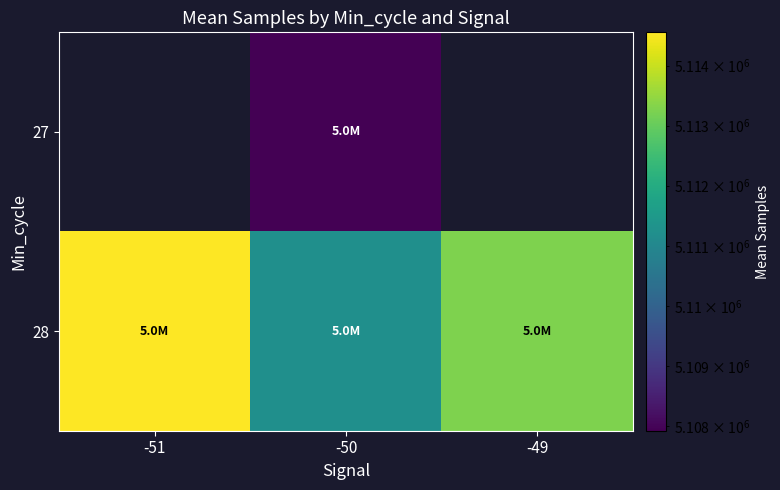

List the series in order of their overall mean, lowest first.

27, 28